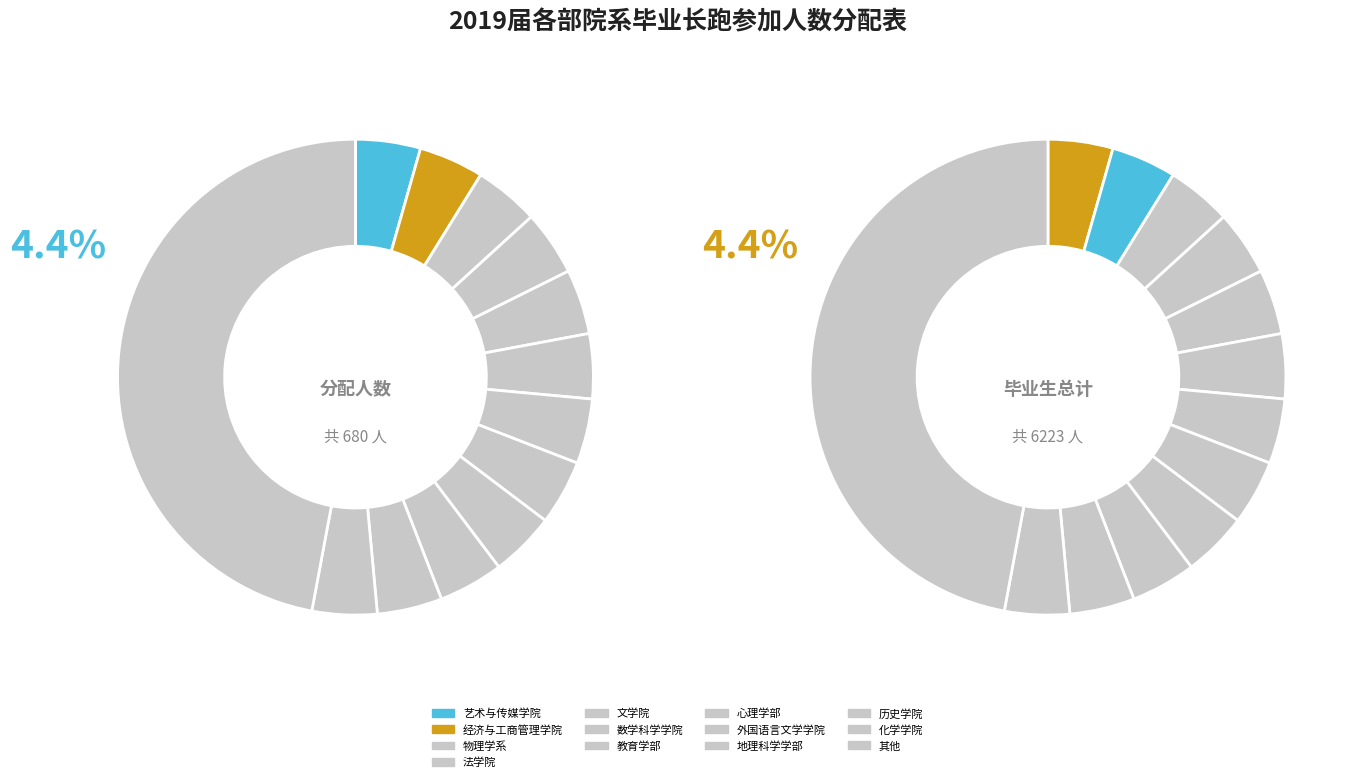

The 心理学部 slice represents 1% of the pie. True or false?

False